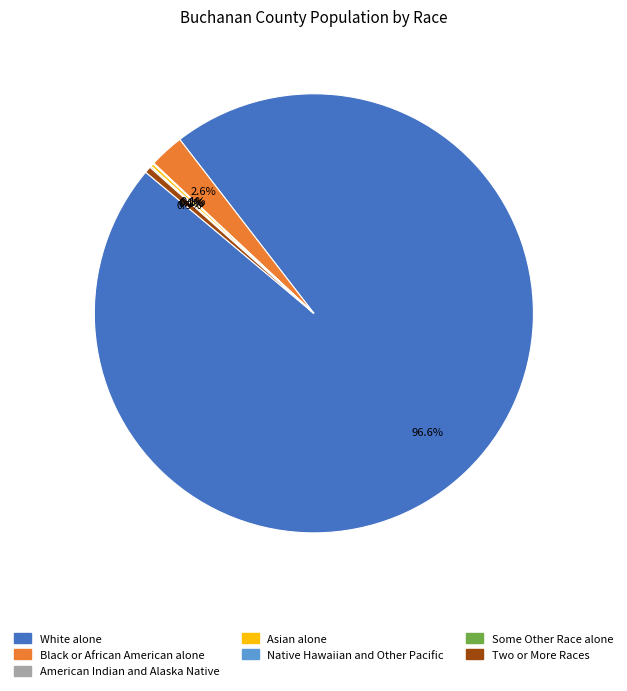

What is the largest slice in the pie chart?

White alone